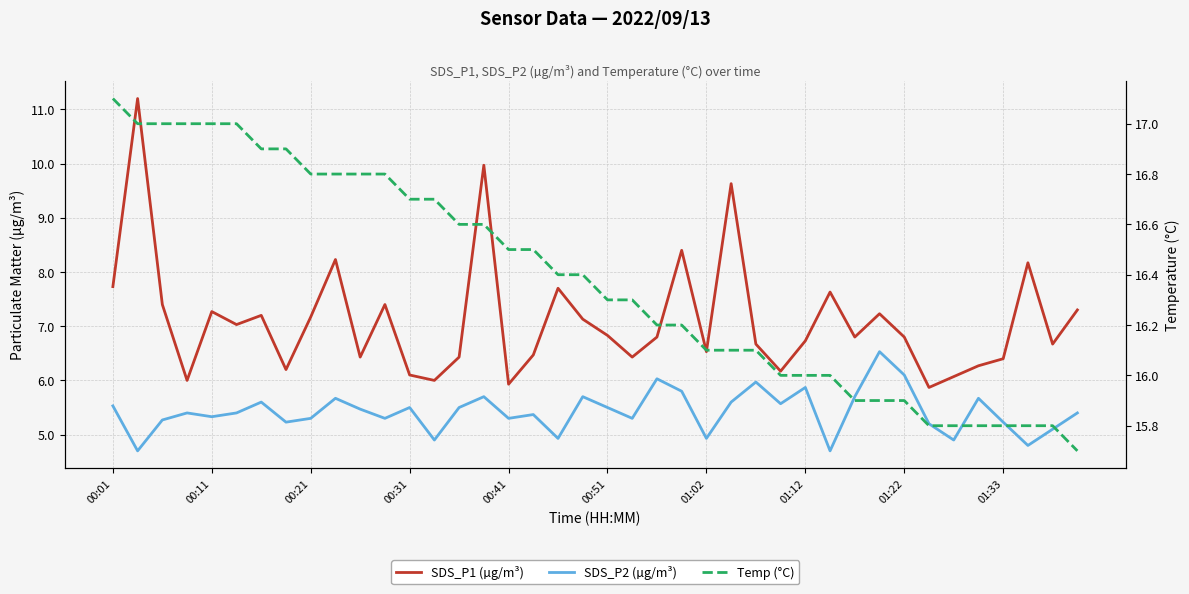

Rank the series by their maximum value, from lowest to highest.

SDS_P2 (µg/m³), SDS_P1 (µg/m³), Temp (°C)